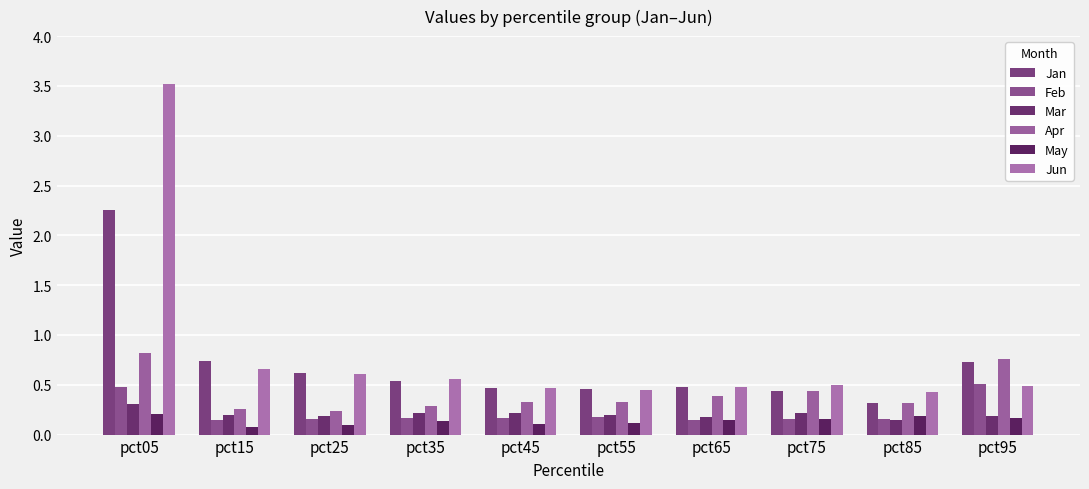

What are all the series names shown in the legend?

Jan, Feb, Mar, Apr, May, Jun